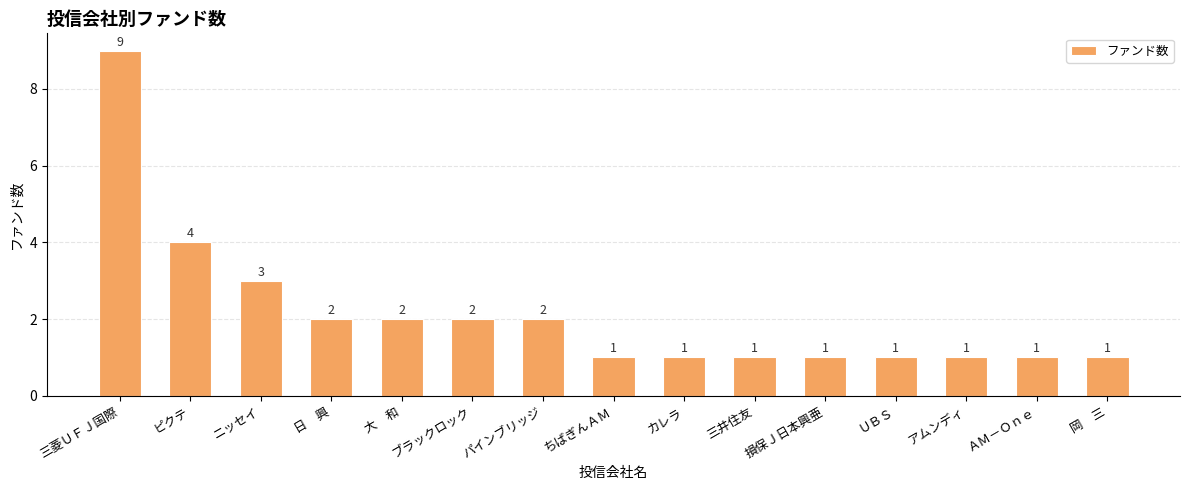

What is the maximum value shown in the chart?

9